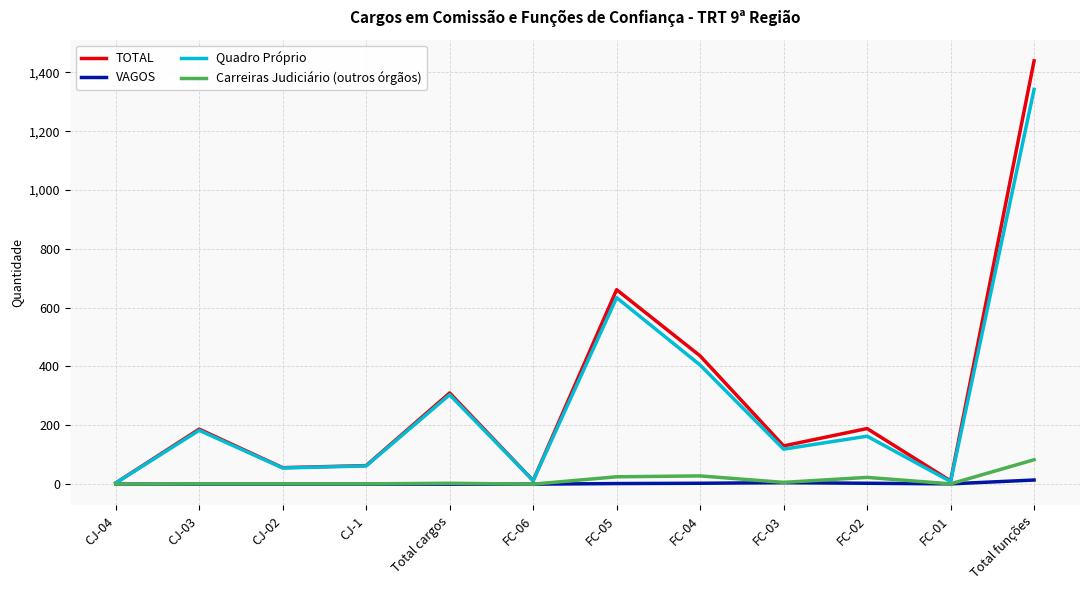

At which category is the sum across all series the highest?

Total funções